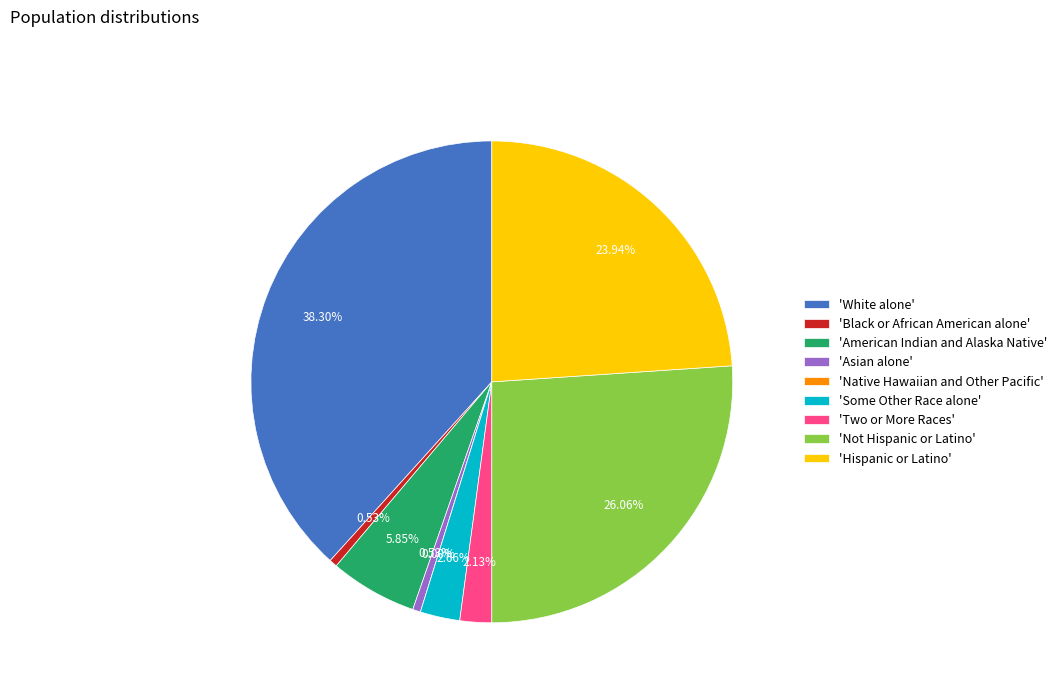

To the nearest percent, what is the difference between the Some Other Race alone and American Indian and Alaska Native slice percentages?

3%